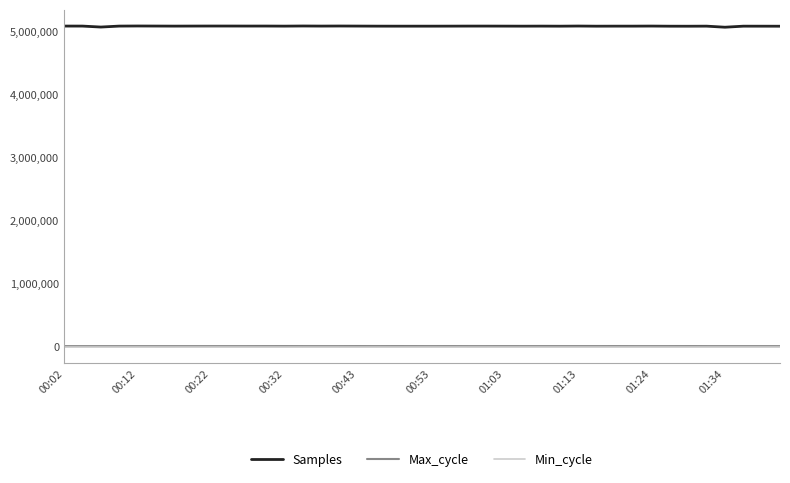

What is the greatest value displayed?

5096046